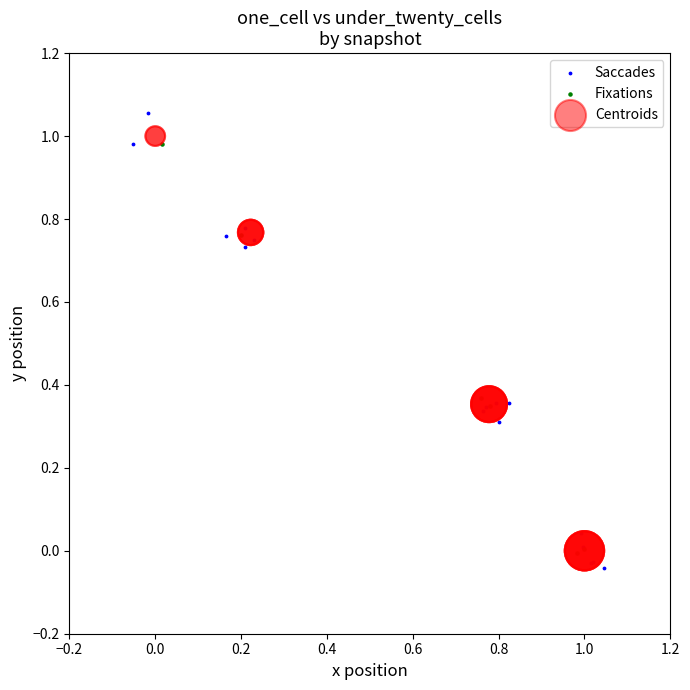

Which series has the largest Y range (max minus min)?

Saccades